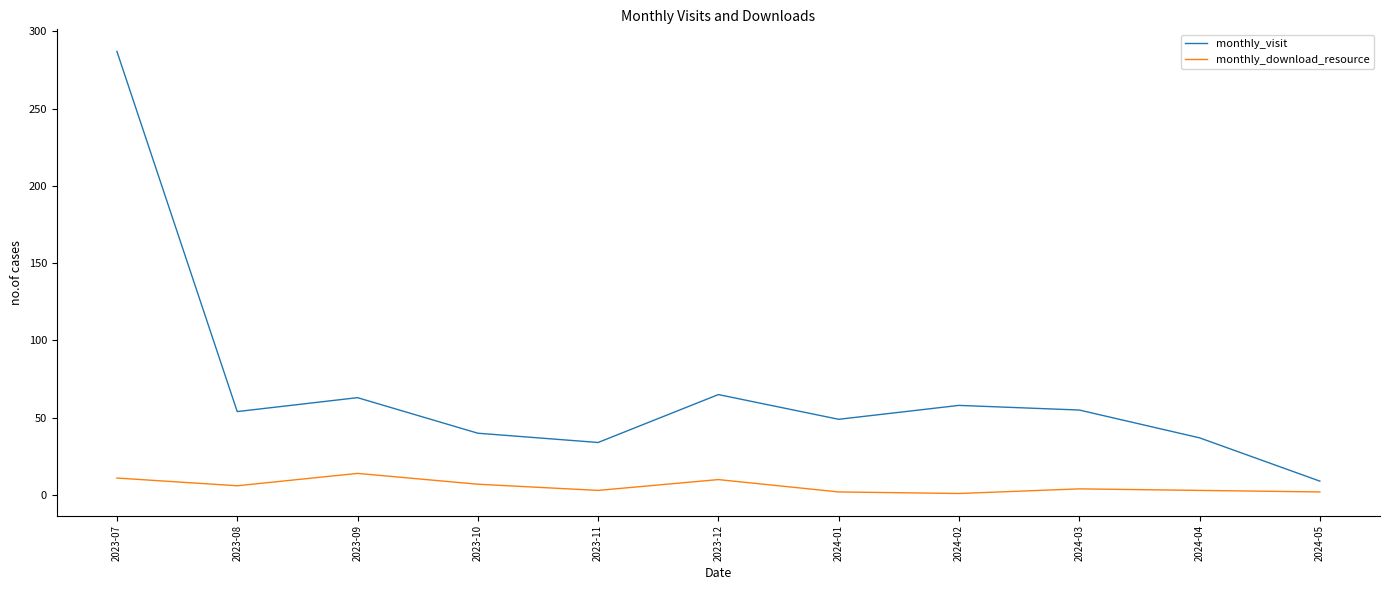

What is the total value across all series at 2024-01?

51